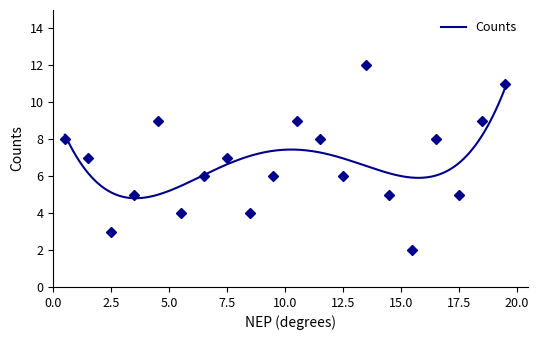

Reading left to right, what are all the values shown in this chart?

0.5=8	1.5=7	2.5=3	3.5=5	4.5=9	5.5=4	6.5=6	7.5=7	8.5=4	9.5=6	10.5=9	11.5=8	12.5=6	13.5=12	14.5=5	15.5=2	16.5=8	17.5=5	18.5=9	19.5=11